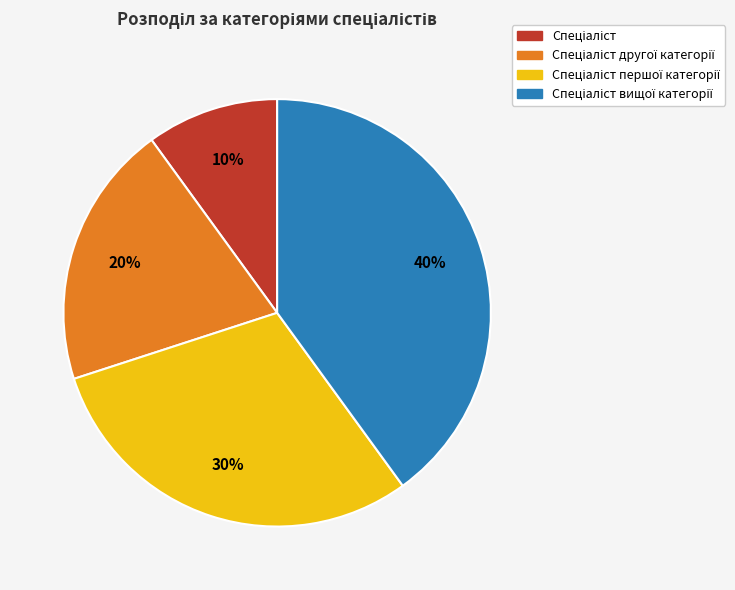

Does any single category account for the majority?

No